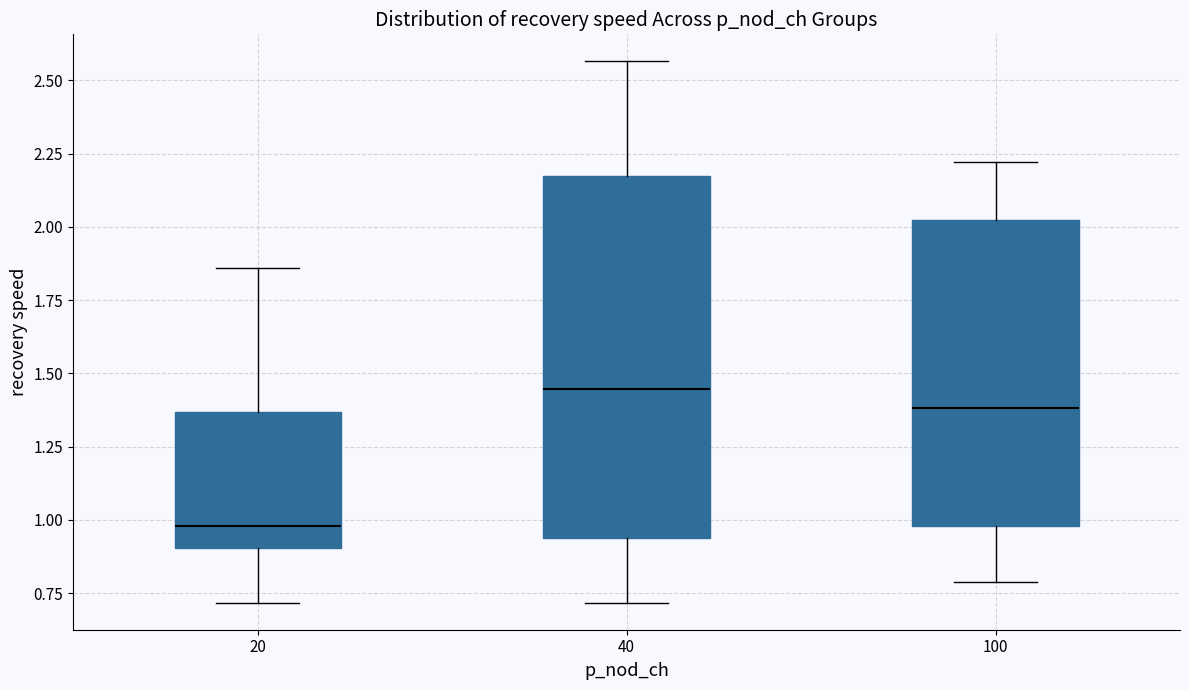

Where is the lower edge of the box at x = 40 on the y-axis? The values are not printed on the chart, so give them approximately, as read against the axis.

0.95